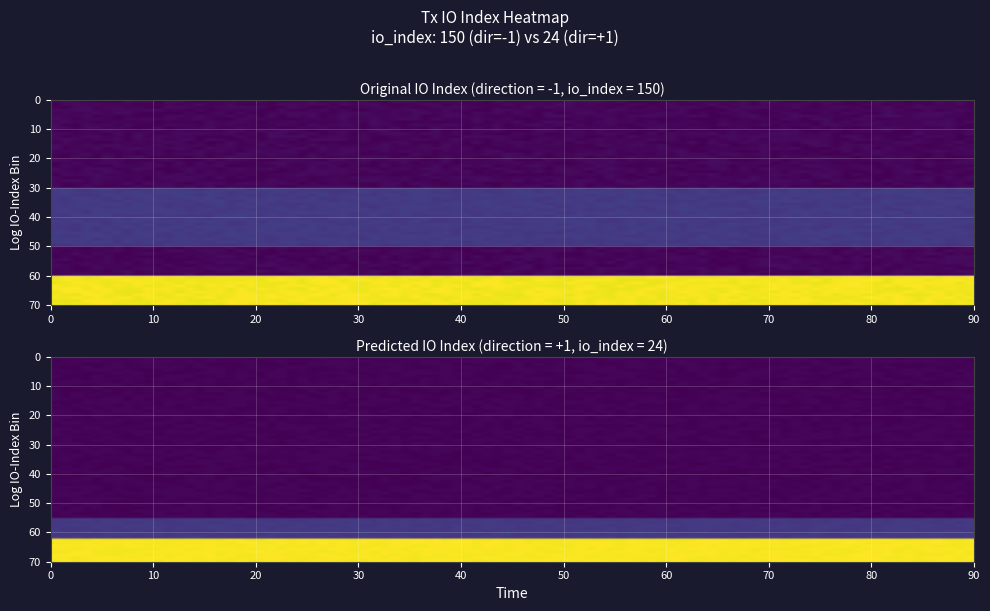

Reading right to left, extract all data points from this chart.

cf9f65ac42b27df34ce834440c5d40507d45a46: io_index=150	direction=-1
74f6ba05cde5c9ffff4991b407c779232099a8d: io_index=24	direction=1